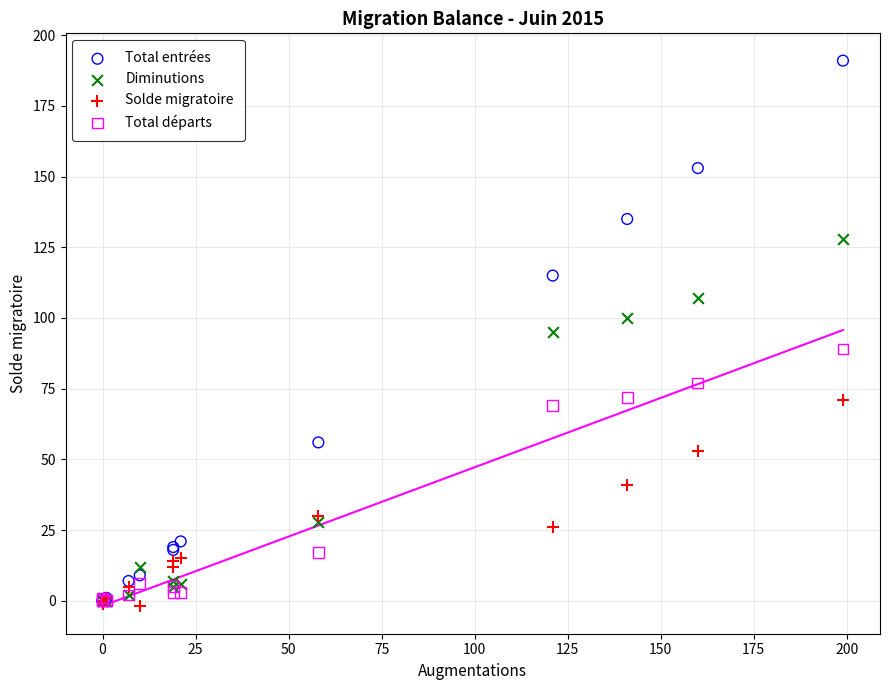

Which series reaches the maximum Y coordinate?

Total entrées